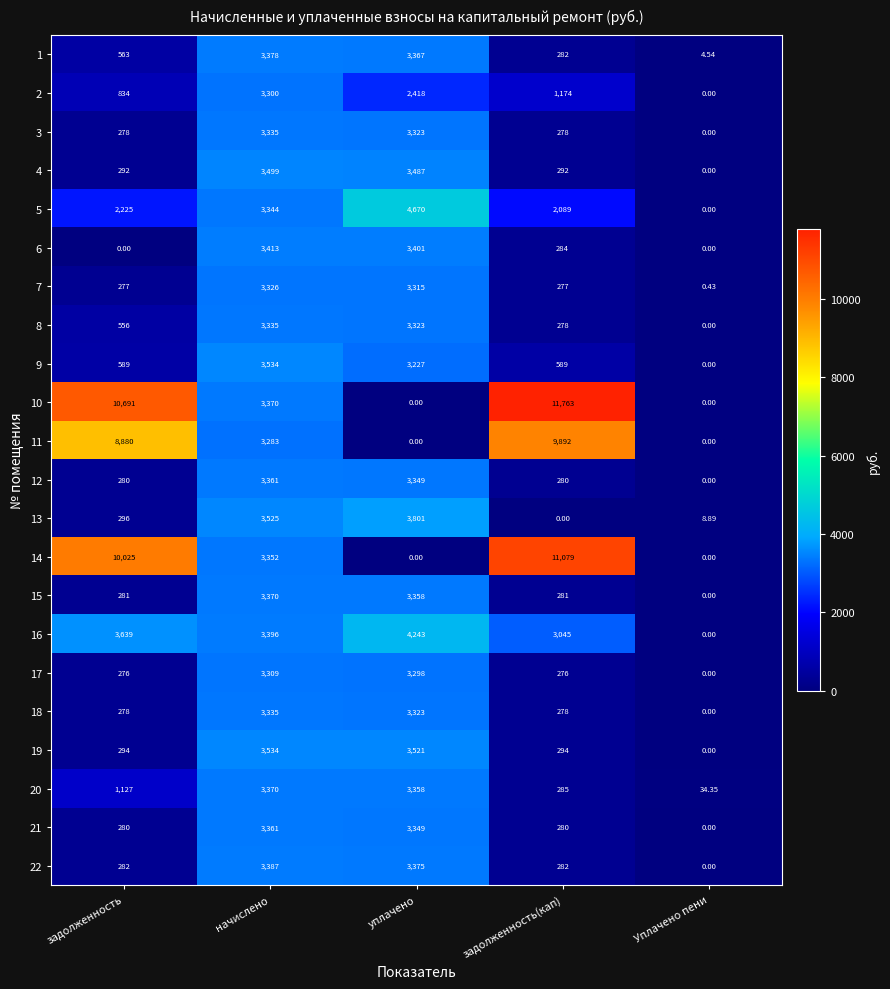

How many distinct data groups are displayed?

22